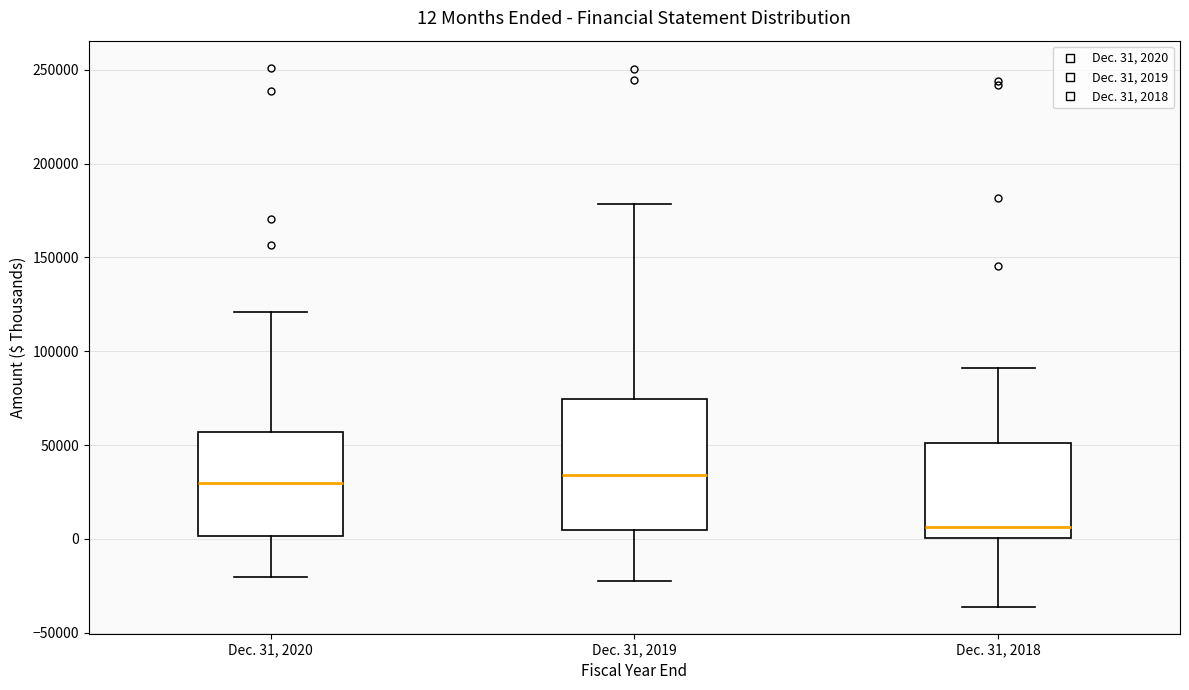

Which box is the tallest, from its lower edge to its upper edge?

Dec. 31, 2019